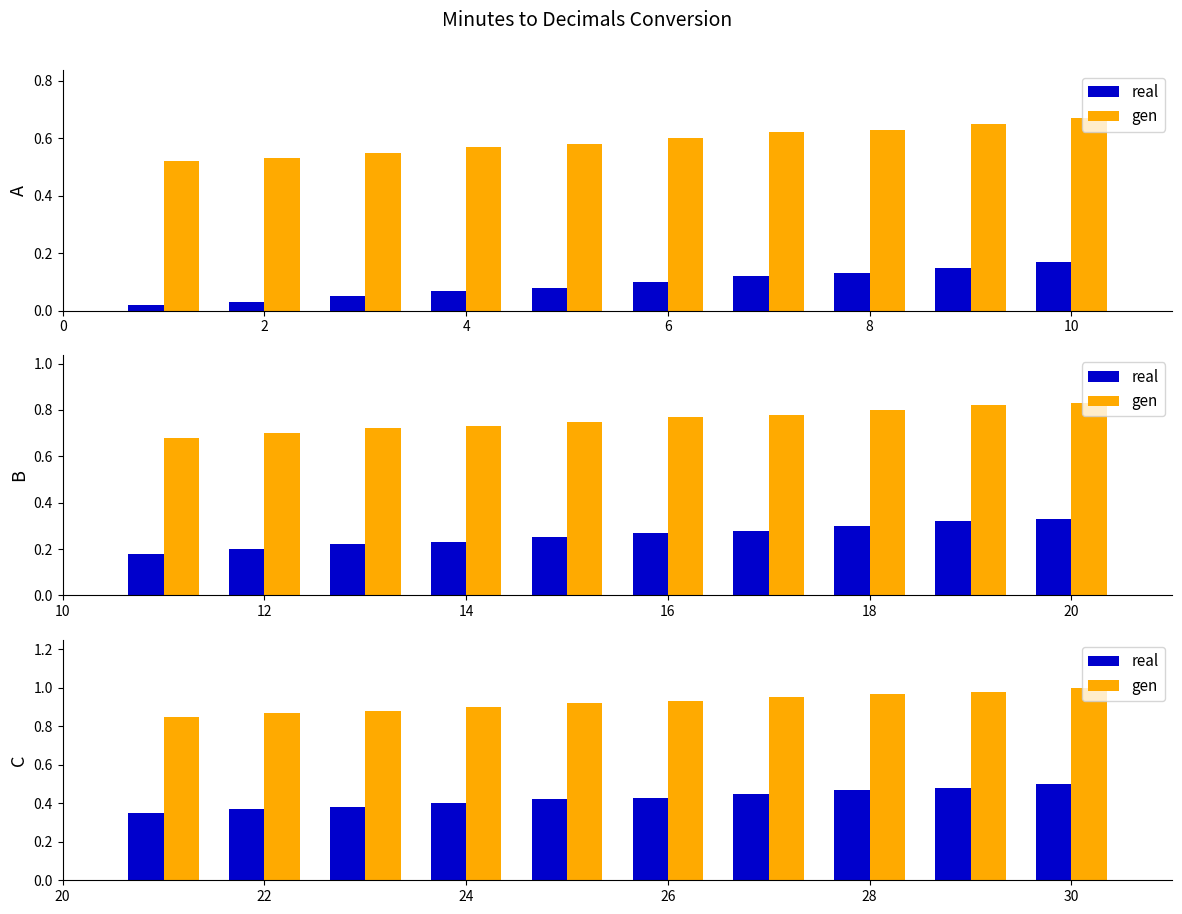

How many series are shown in this chart?

2